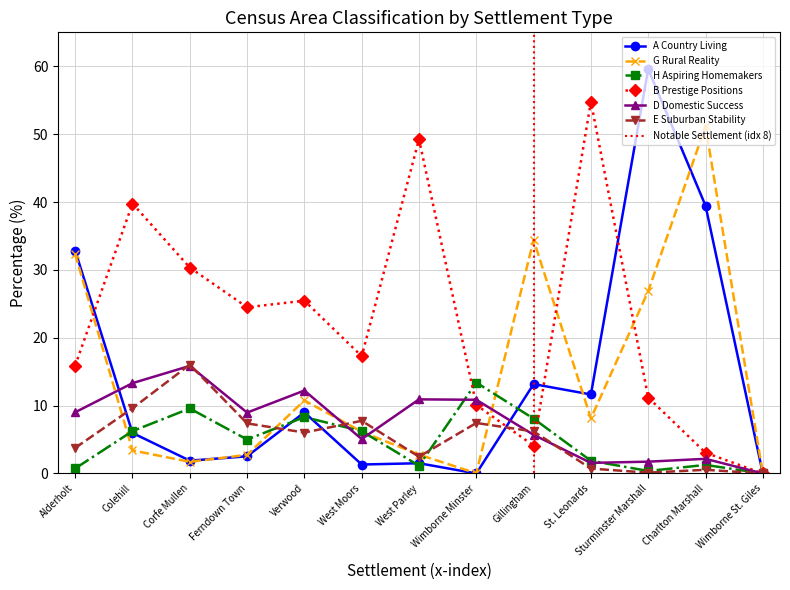

Is the value of D Domestic Success at West Moors greater than the value of E Suburban Stability at Sturminster Marshall?

Yes